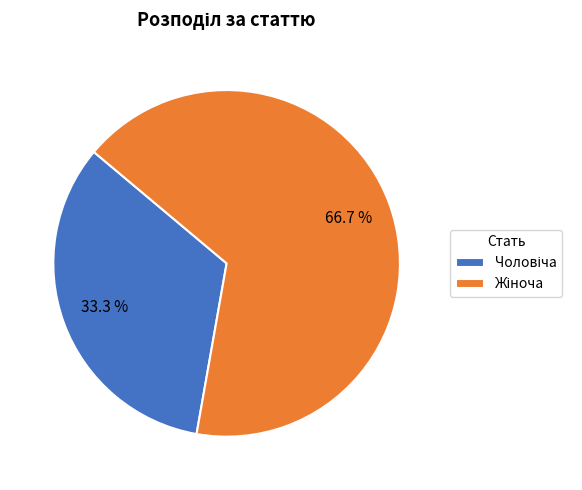

Is there a majority slice in this chart?

Yes